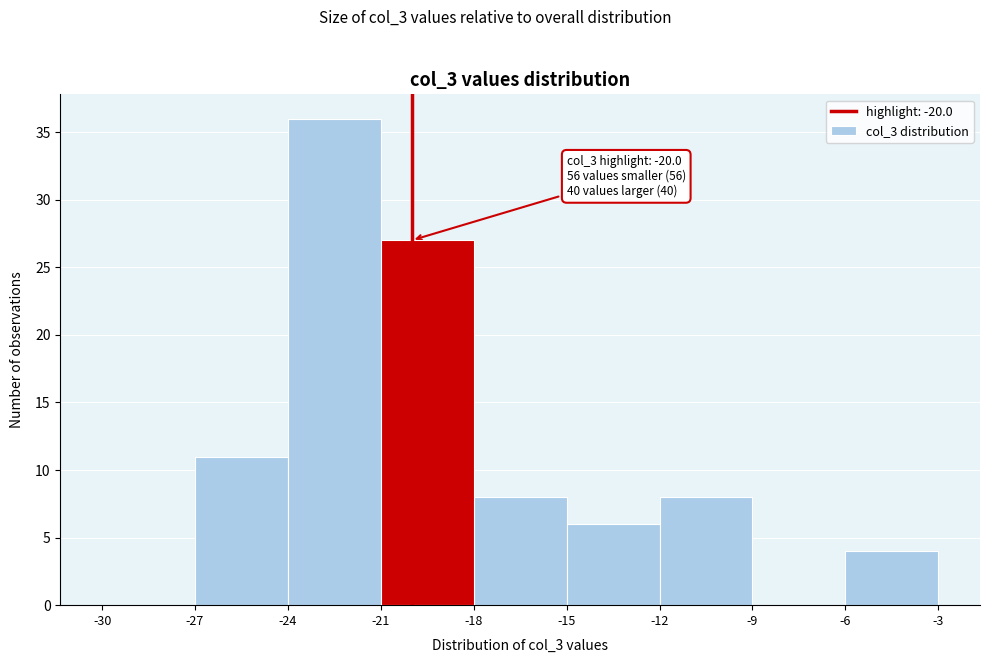

Over which range of the x-axis is the bar tallest?

-24 to -21